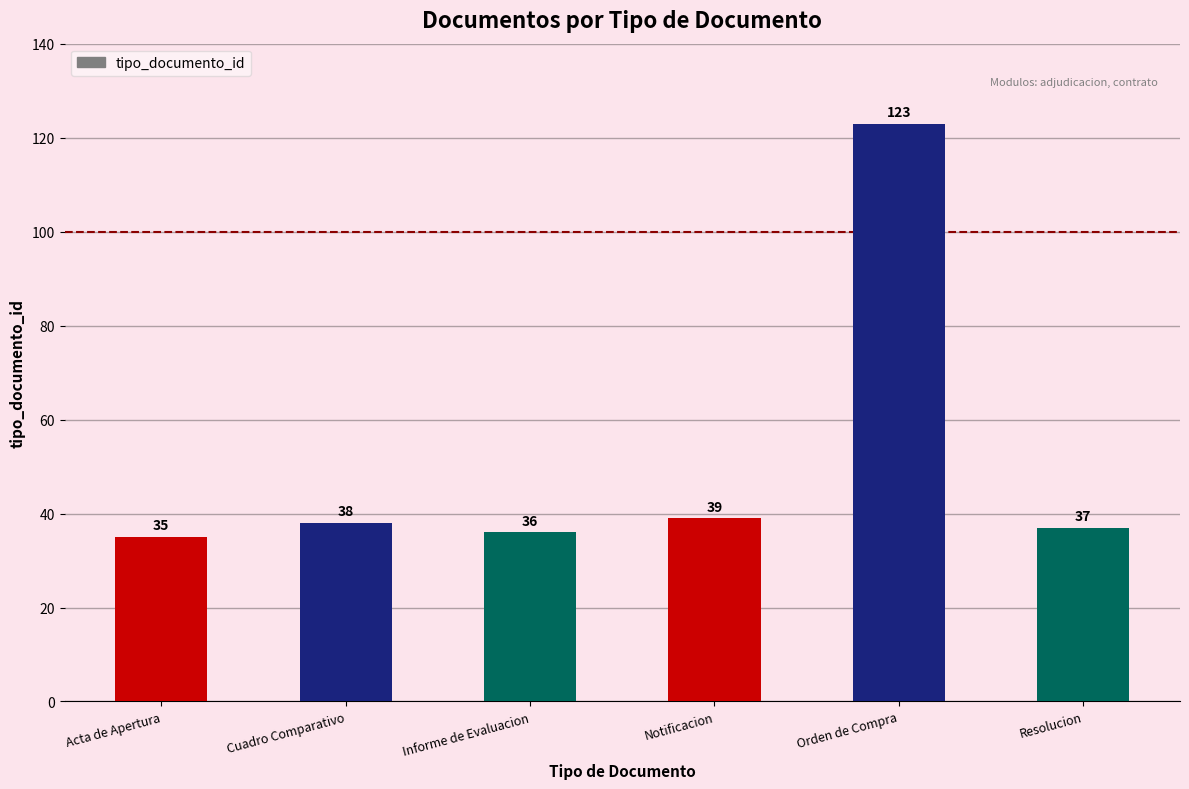

What is the greatest value displayed?

123